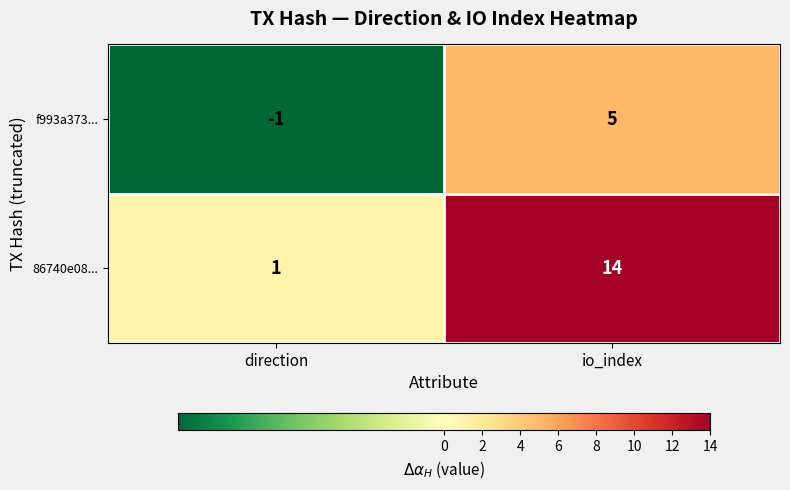

What is the sum of all 86740e08... values?

15